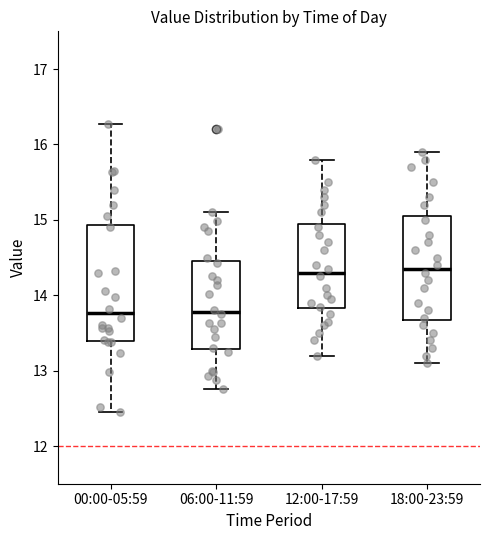

Comparing the boxes themselves (not the whiskers), which one is the tallest?

00:00-05:59